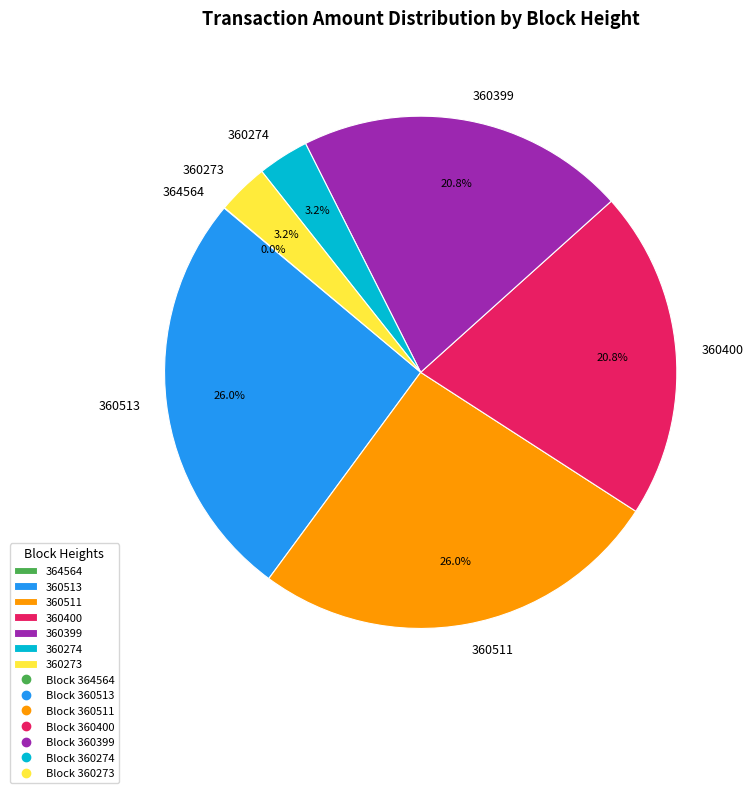

Between 360400 and 360511, which is larger?

360511